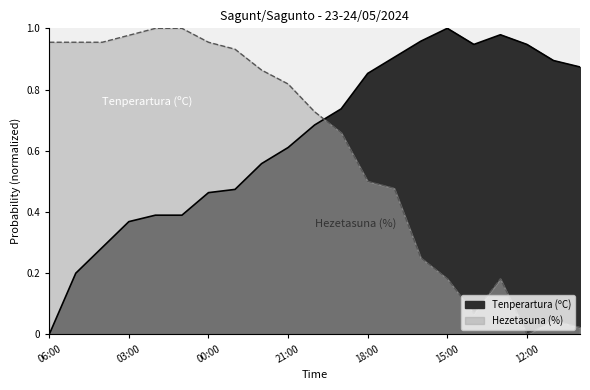

Reading right to left, extract all data points from this chart.

Tenperartura (ºC): 0.9	0.9	0.9	1.0	0.9	1.0	1.0	0.9	0.9	0.7	0.7	0.6	0.6	0.5	0.5	0.4	0.4	0.4	0.3	0.2	0.0
Hezetasuna (%): 0.0	0.0	0.0	0.2	0.1	0.2	0.2	0.5	0.5	0.7	0.7	0.8	0.9	0.9	1.0	1.0	1.0	1.0	1.0	1.0	1.0